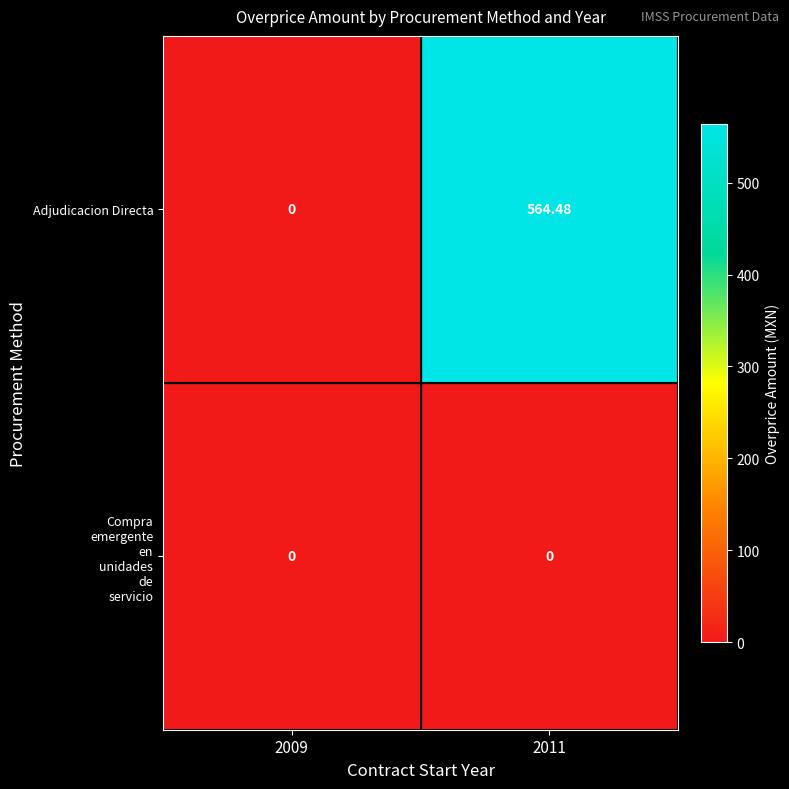

Which series has the largest range (max minus min)?

Adjudicacion Directa